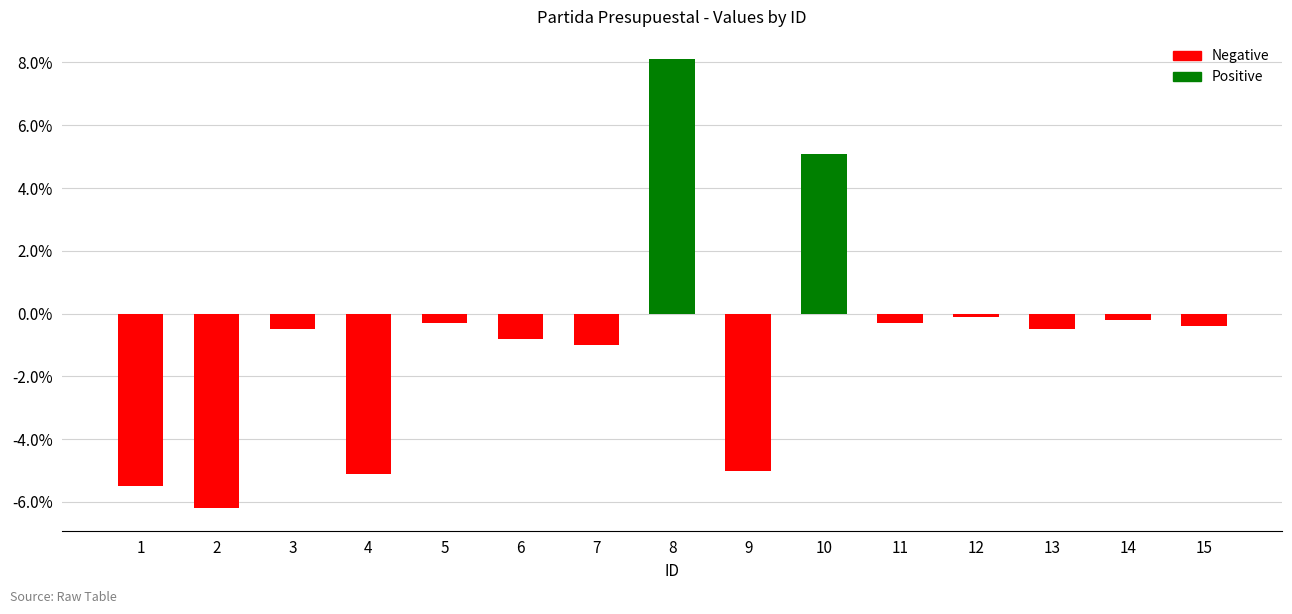

The chart shows a value of -5.0 at 9. True or false?

True